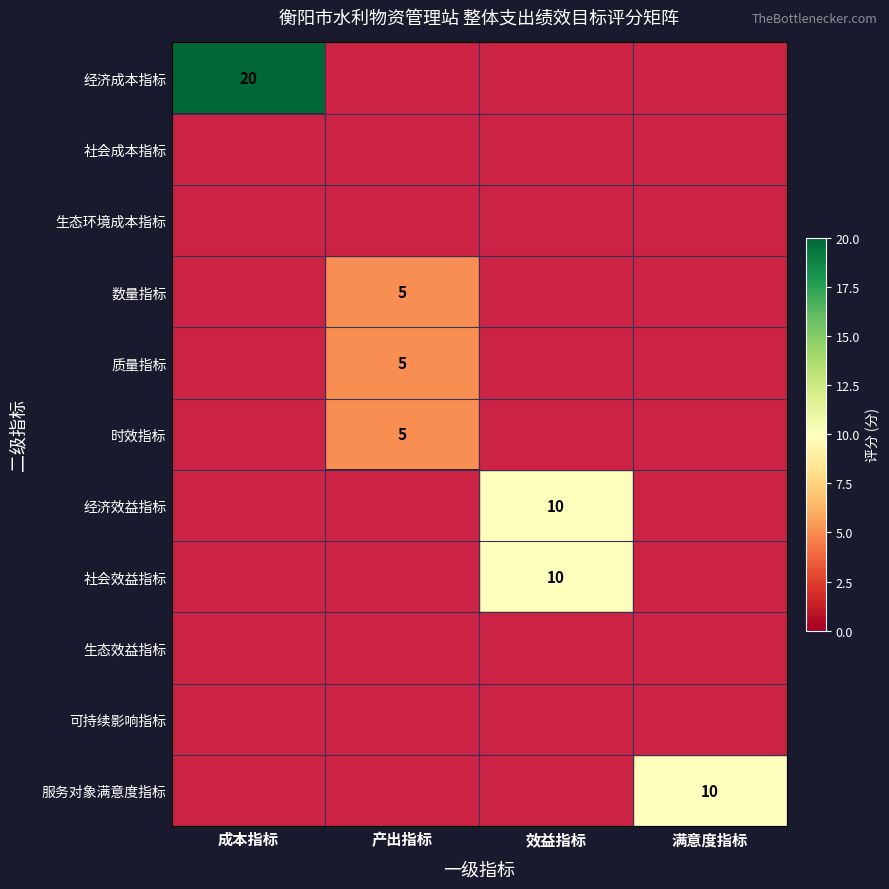

The value of 服务对象满意度指标 at 满意度指标 is 4. True or false?

False